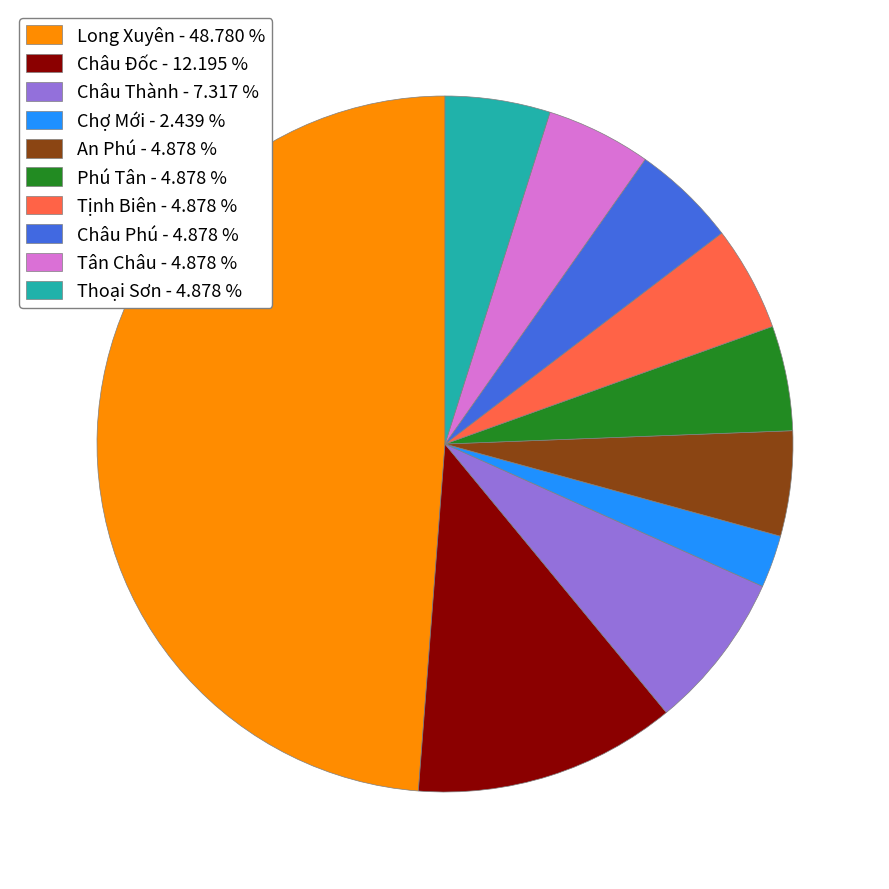

Count the number of slices in the pie.

10